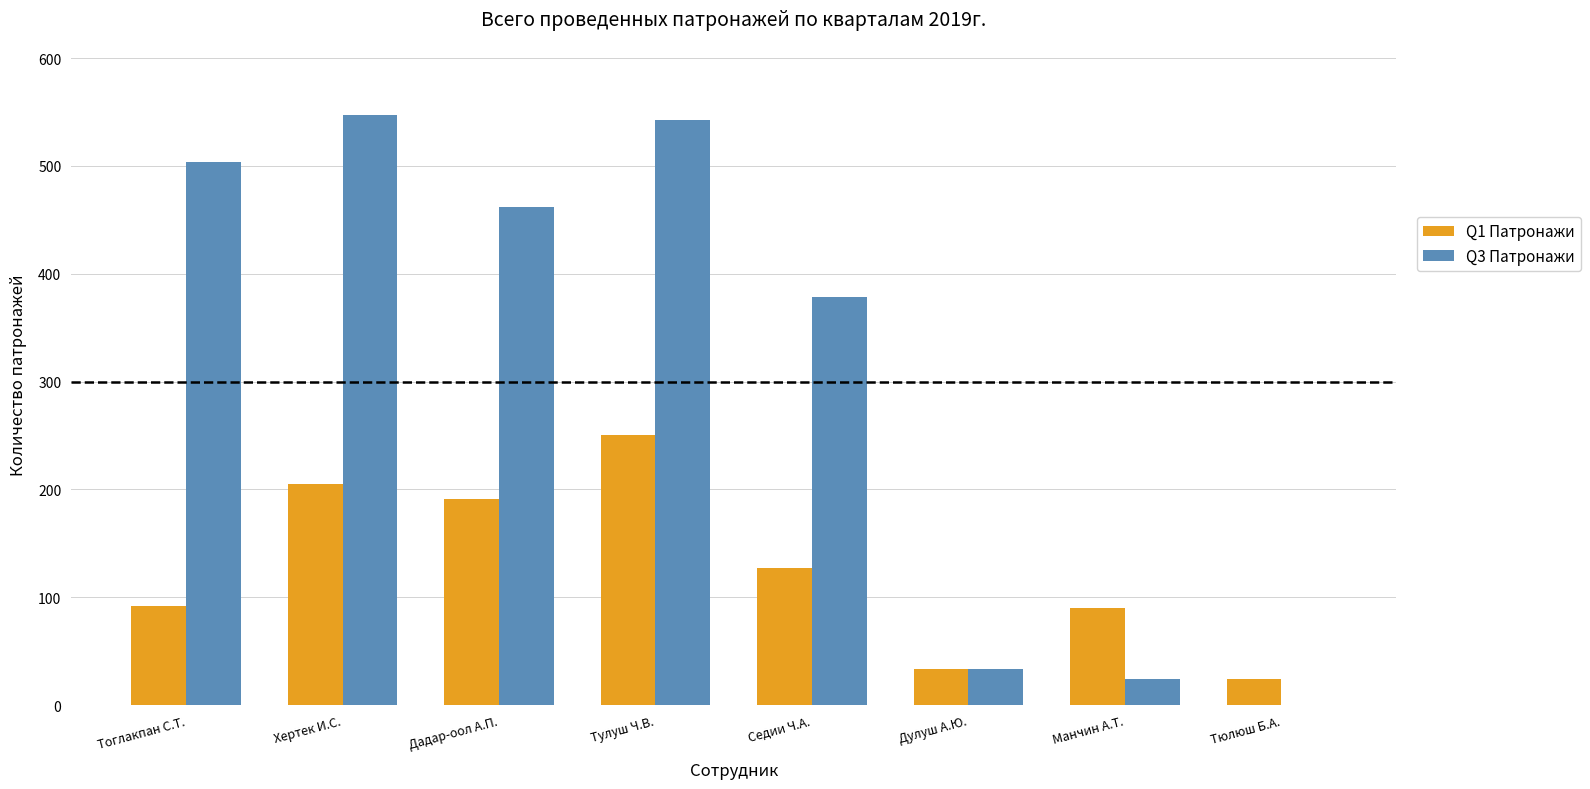

Which series changed the most between Тоглакпан С.Т. and Тулуш Ч.В.?

Q1 Патронажи